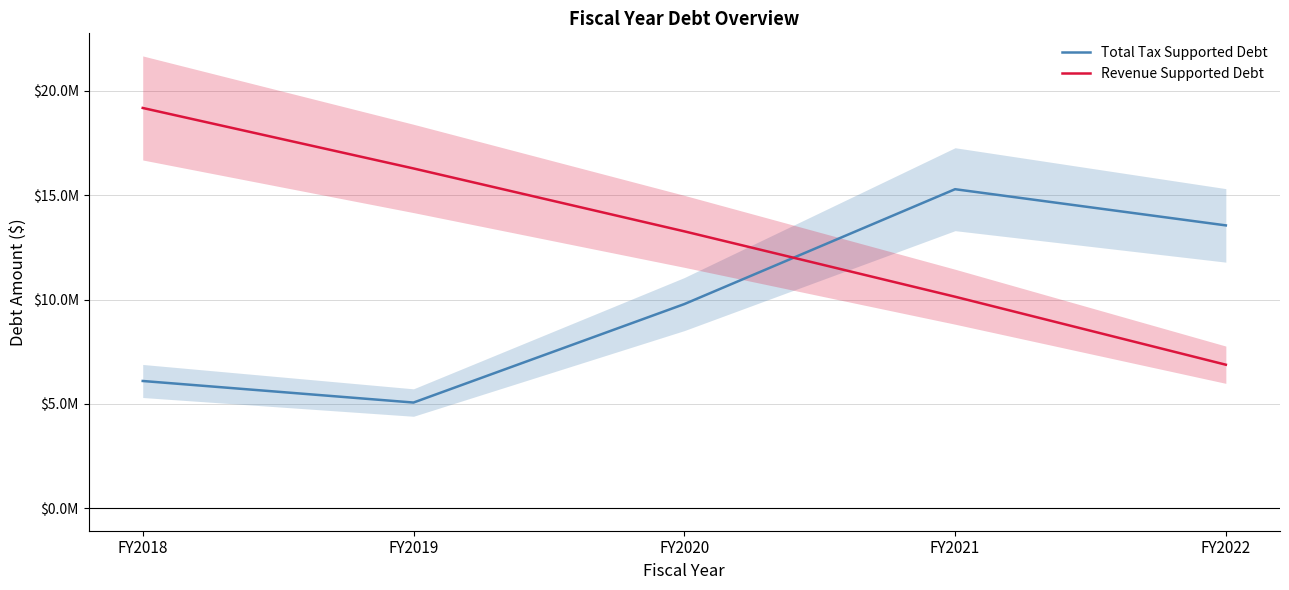

Is this an area chart (filled region under the line)?

No